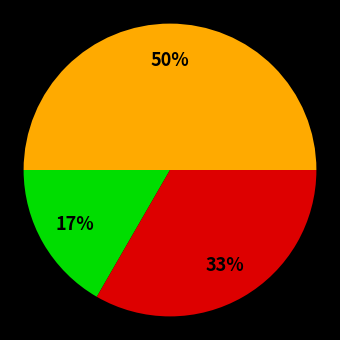

To the nearest percent, what is the average slice percentage?

33%